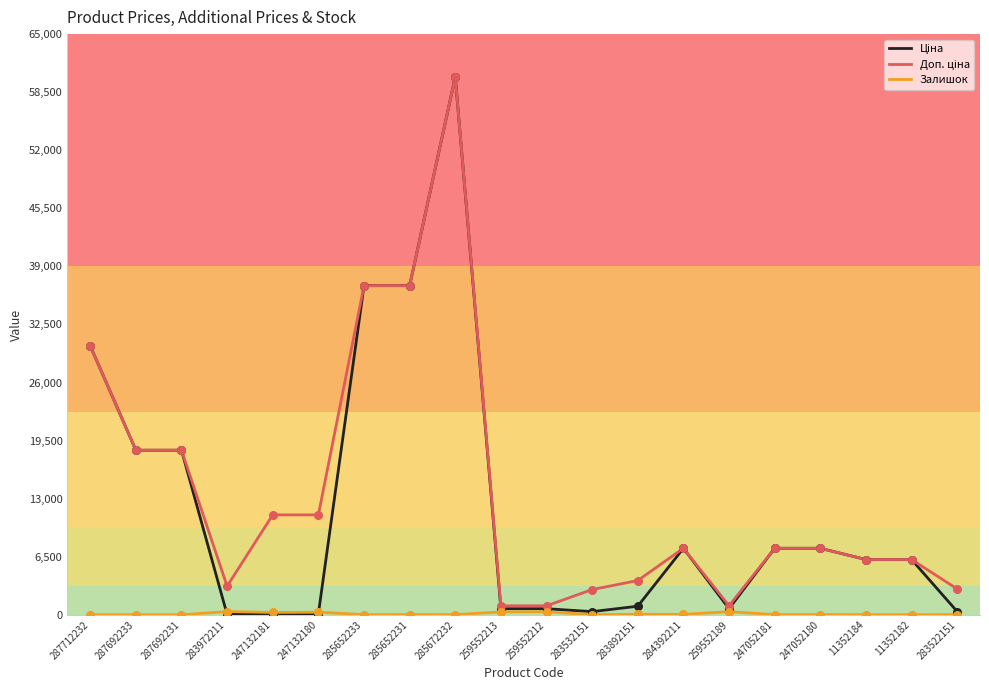

At which category is the sum across all series the highest?

285672232